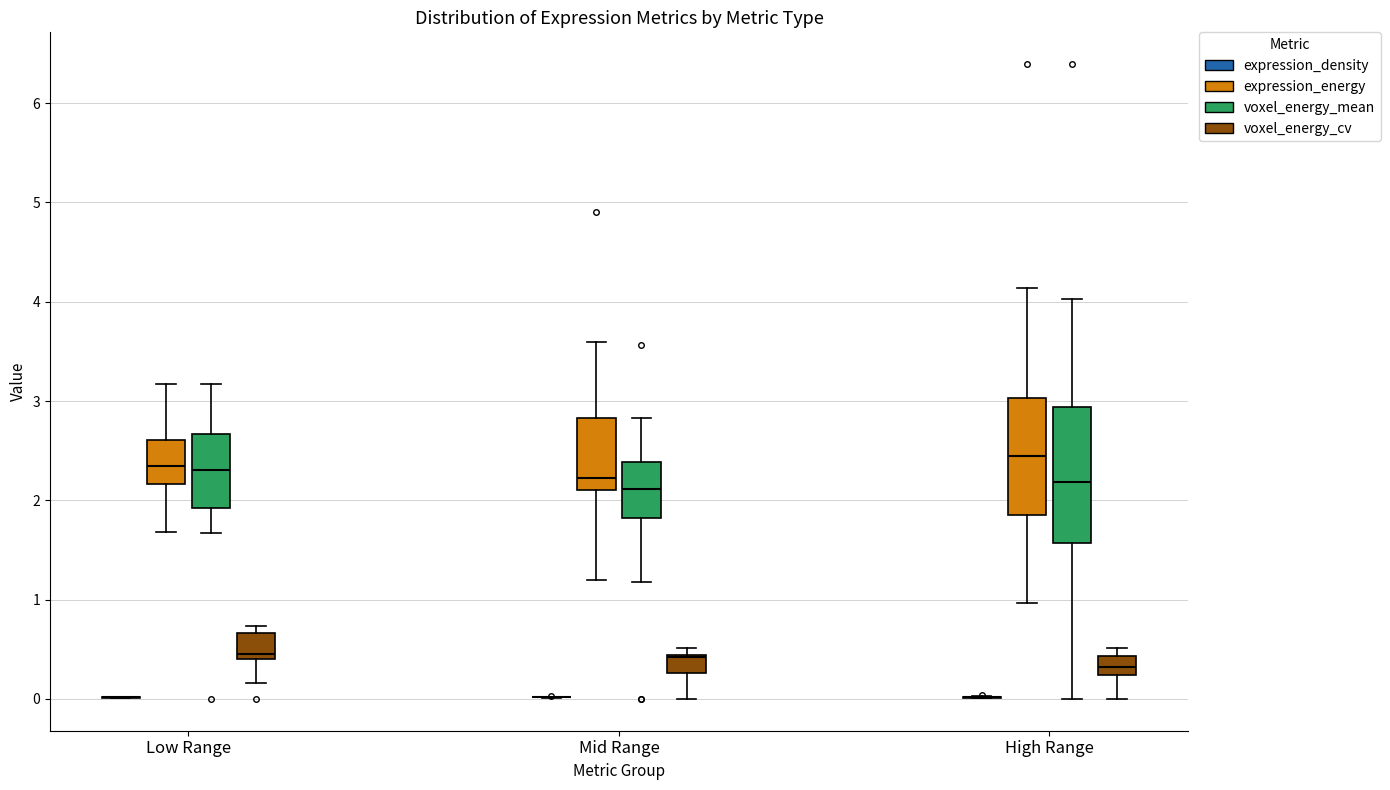

Reading left to right, transcribe this box plot: for each box, give where its median line is, the range the box spans, and where its two whiskers end, as read against the y-axis. The values are not printed on the chart, so give them approximately, as read against the axis.

Low Range (expression_density): box collapsed to a line at 0.0, whiskers 0.0 to 0.0
Low Range (expression_energy): median 2.3, box 2.2 to 2.6, whiskers 1.7 to 3.2
Low Range (voxel_energy_mean): median 2.3, box 1.9 to 2.7, whiskers 1.7 to 3.2
Low Range (voxel_energy_cv): median 0.5, box 0.4 to 0.7, whiskers 0.2 to 0.7 (just above the box's upper edge)
Mid Range (expression_density): box collapsed to a line at 0.0, whiskers 0.0 to 0.0
Mid Range (expression_energy): median 2.2, box 2.1 to 2.8, whiskers 1.2 to 3.6
Mid Range (voxel_energy_mean): median 2.1, box 1.8 to 2.4, whiskers 1.2 to 2.8
Mid Range (voxel_energy_cv): median 0.4 (just below the box's upper edge), box 0.3 to 0.4, whiskers 0.0 to 0.5
High Range (expression_density): box collapsed to a line at 0.0, whiskers 0.0 to 0.0
High Range (expression_energy): median 2.5, box 1.9 to 3.0, whiskers 1.0 to 4.1
High Range (voxel_energy_mean): median 2.2, box 1.6 to 2.9, whiskers 0.0 to 4.0
High Range (voxel_energy_cv): median 0.3, box 0.2 to 0.4, whiskers 0.0 to 0.5